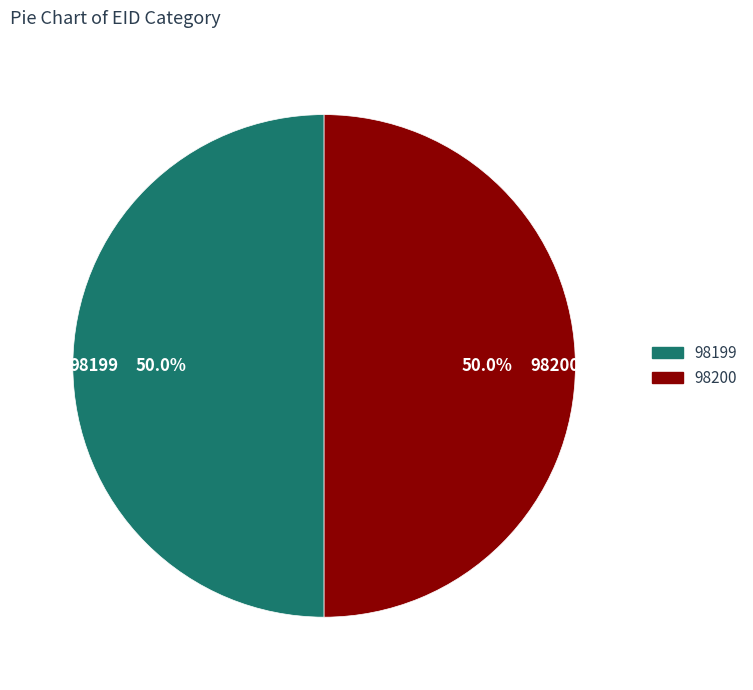

Approximately how many times larger is the value at 98199 compared to 98200?

1.0